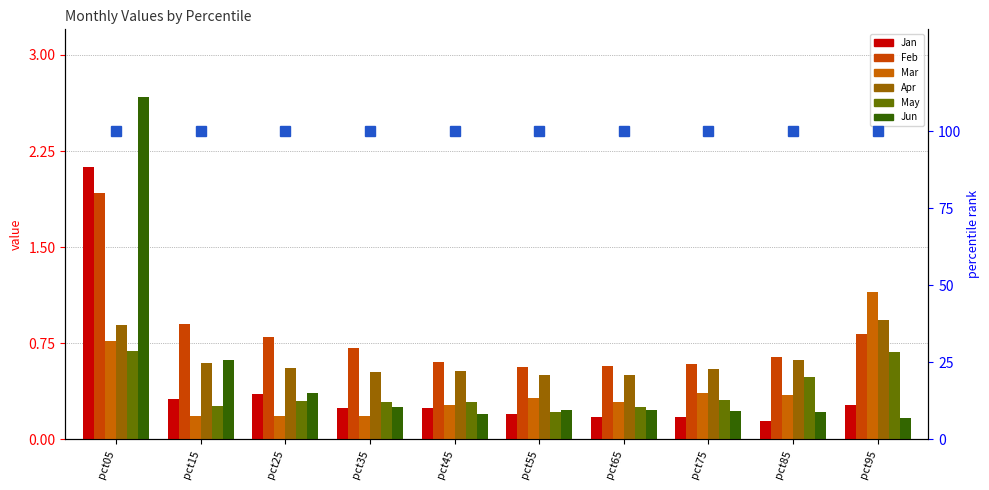

At which label does Mar reach its peak?

pct95